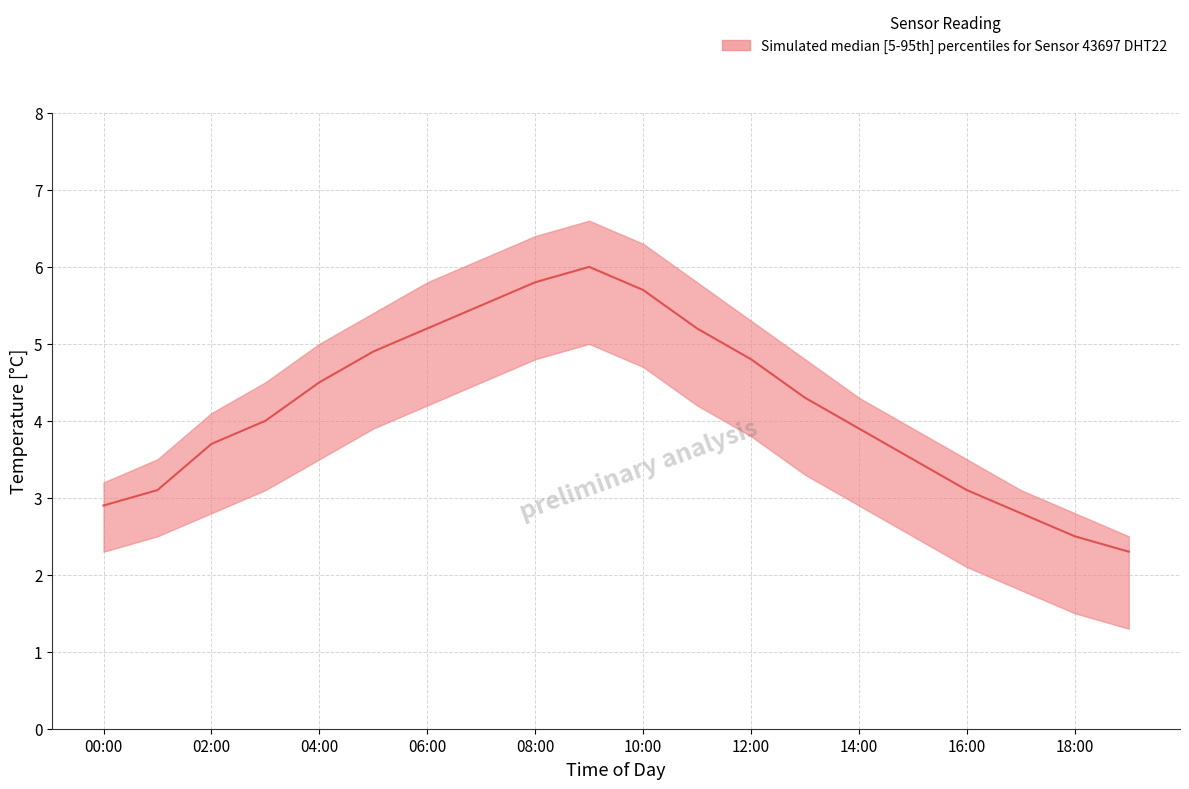

Reading left to right, what are all the values shown in this chart?

temperature_median: 00:00=2.9	01:00=3.1	02:00=3.7	03:00=4.0	04:00=4.5	05:00=4.9	06:00=5.2	07:00=5.5	08:00=5.8	09:00=6.0	10:00=5.7	11:00=5.2	12:00=4.8	13:00=4.3	14:00=3.9	15:00=3.5	16:00=3.1	17:00=2.8	18:00=2.5	19:00=2.3
temperature_upper: 00:00=3.2	01:00=3.5	02:00=4.1	03:00=4.5	04:00=5.0	05:00=5.4	06:00=5.8	07:00=6.1	08:00=6.4	09:00=6.6	10:00=6.3	11:00=5.8	12:00=5.3	13:00=4.8	14:00=4.3	15:00=3.9	16:00=3.5	17:00=3.1	18:00=2.8	19:00=2.5
temperature_lower: 00:00=2.3	01:00=2.5	02:00=2.8	03:00=3.1	04:00=3.5	05:00=3.9	06:00=4.2	07:00=4.5	08:00=4.8	09:00=5.0	10:00=4.7	11:00=4.2	12:00=3.8	13:00=3.3	14:00=2.9	15:00=2.5	16:00=2.1	17:00=1.8	18:00=1.5	19:00=1.3